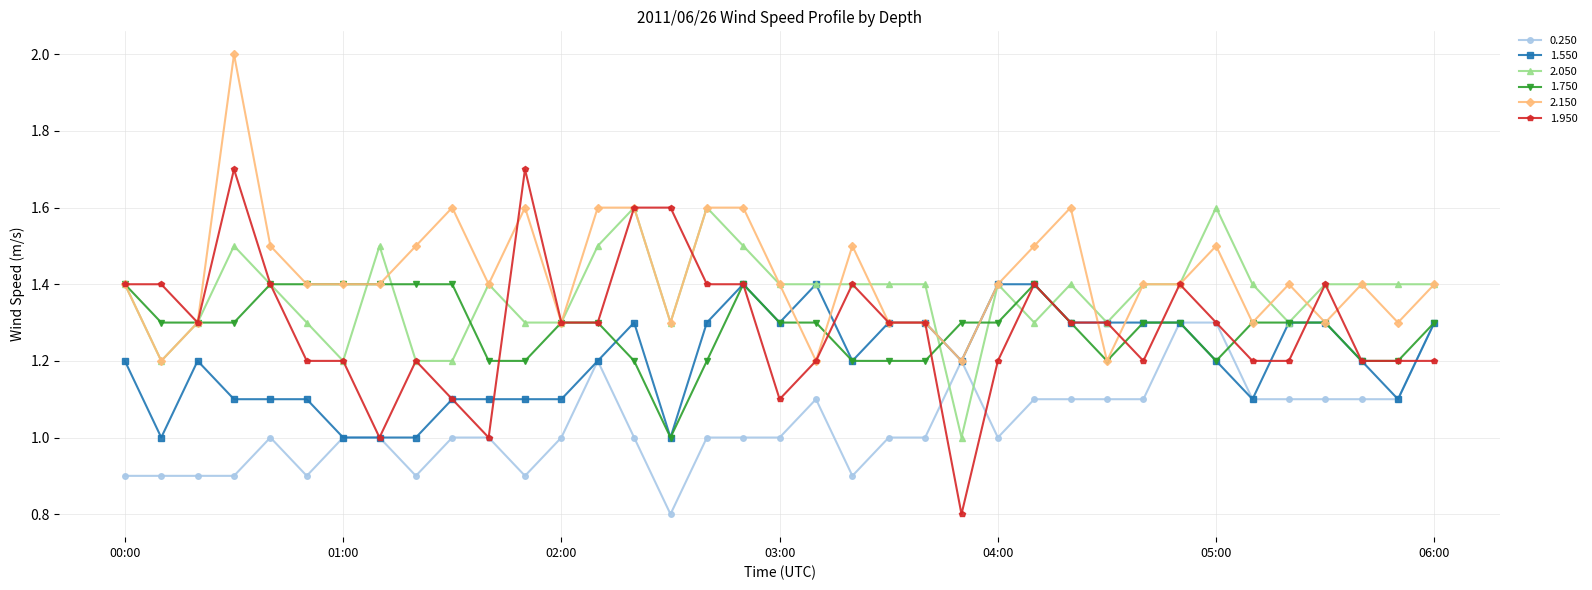

At how many categories does at least one series exceed 1?

37